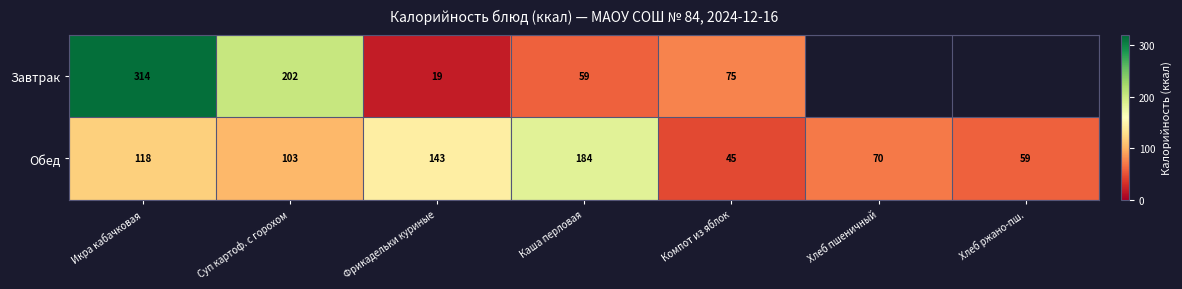

Which category has the highest value in the Обед series?

Каша перловая